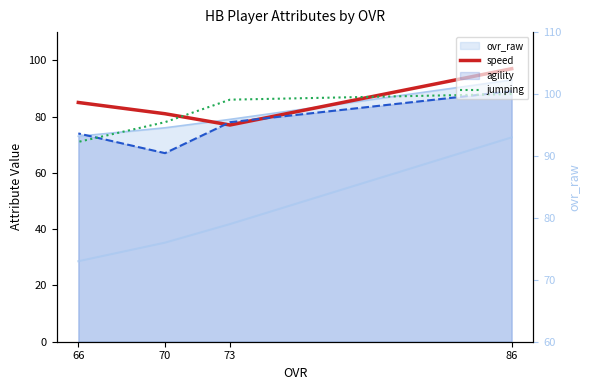

Count the speed values in the range 81 to 97.

3